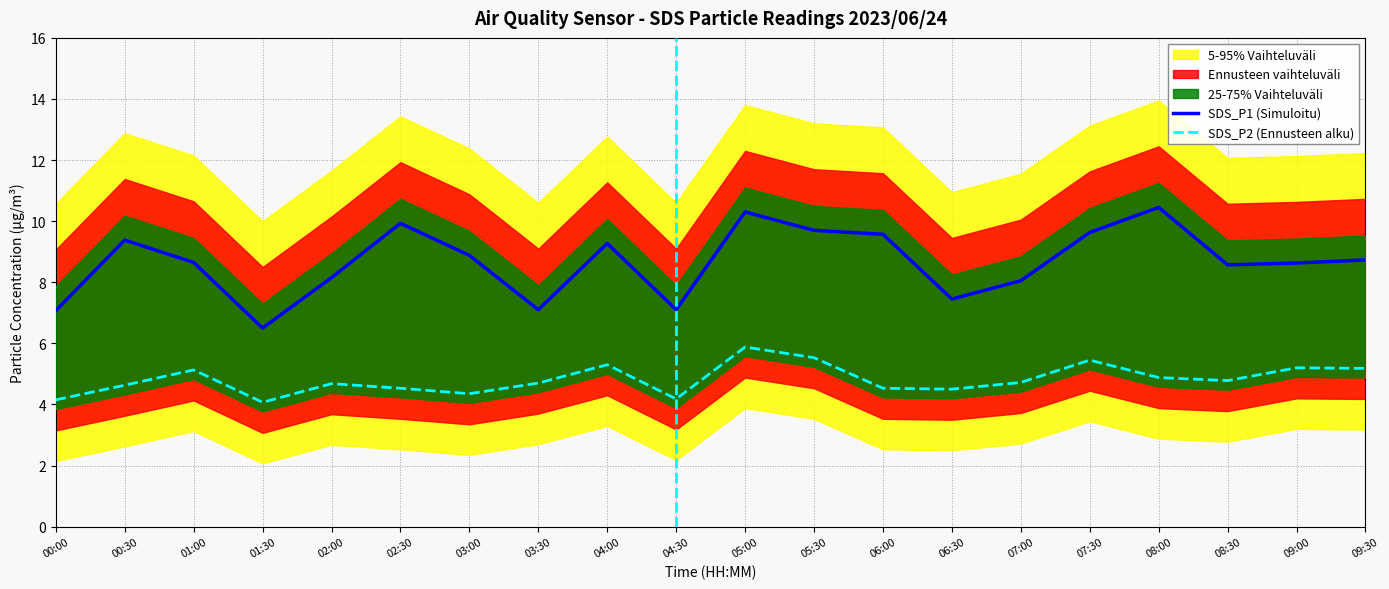

What is the difference between the maximum and minimum values in the SDS_P1 (Simuloitu) series?

3.9